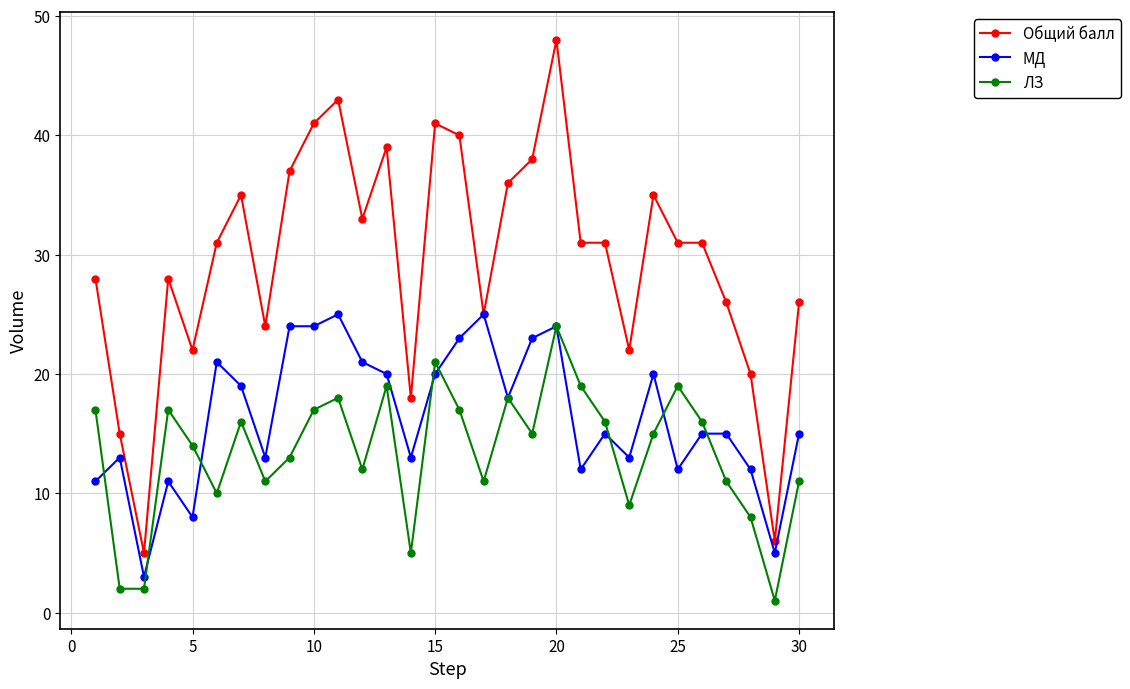

Which series has the largest total across all categories?

Общий балл